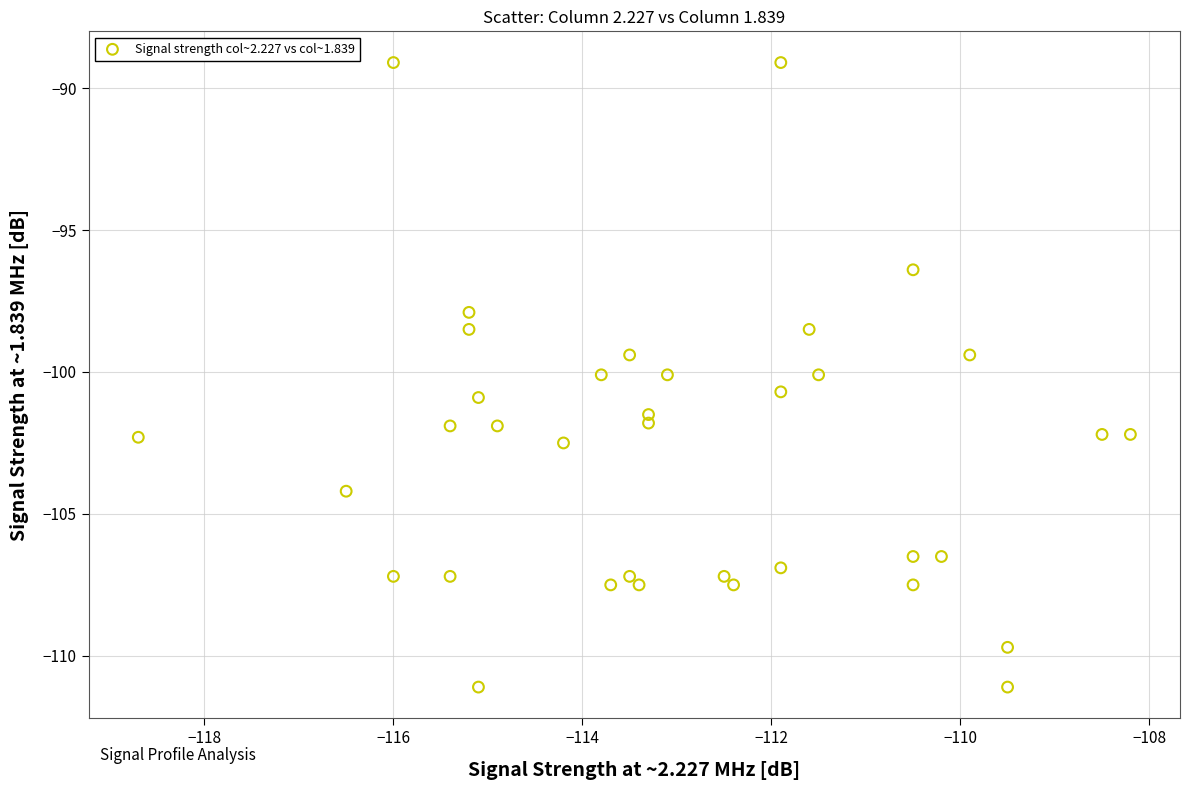

What is the range of Y values (max minus min)?

22.0